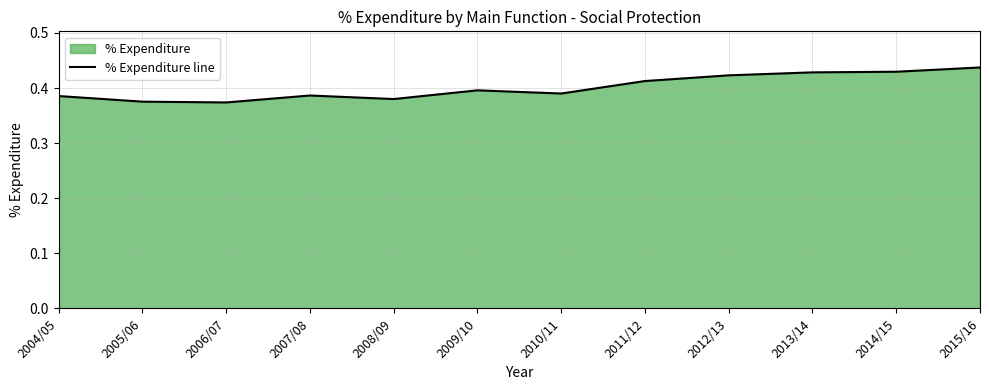

True or false: the data shows 0.4 at 2009/10.

True